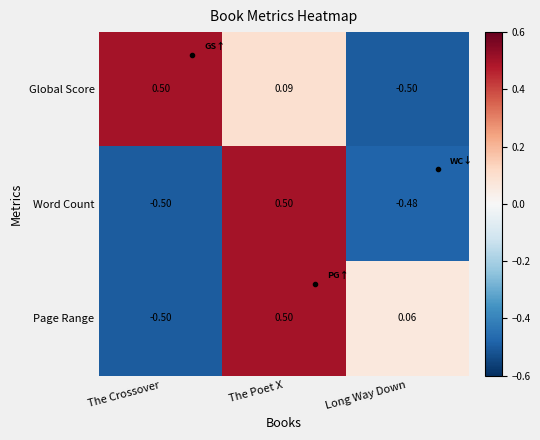

At which category is the sum across all series the highest?

The Poet X